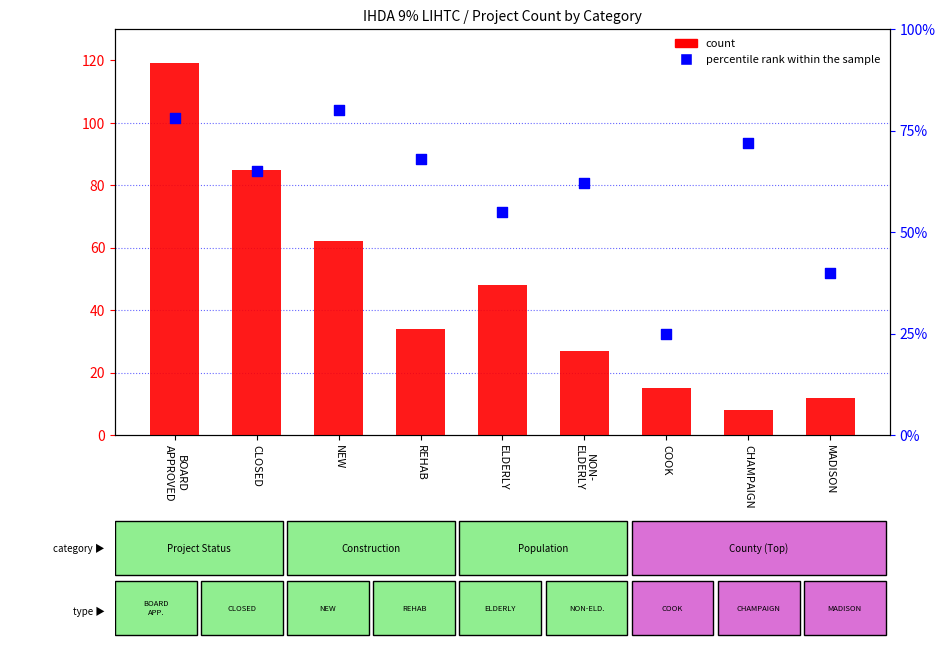

Is the value of percentile rank within the sample at NEW greater than the value of count at COOK?

Yes